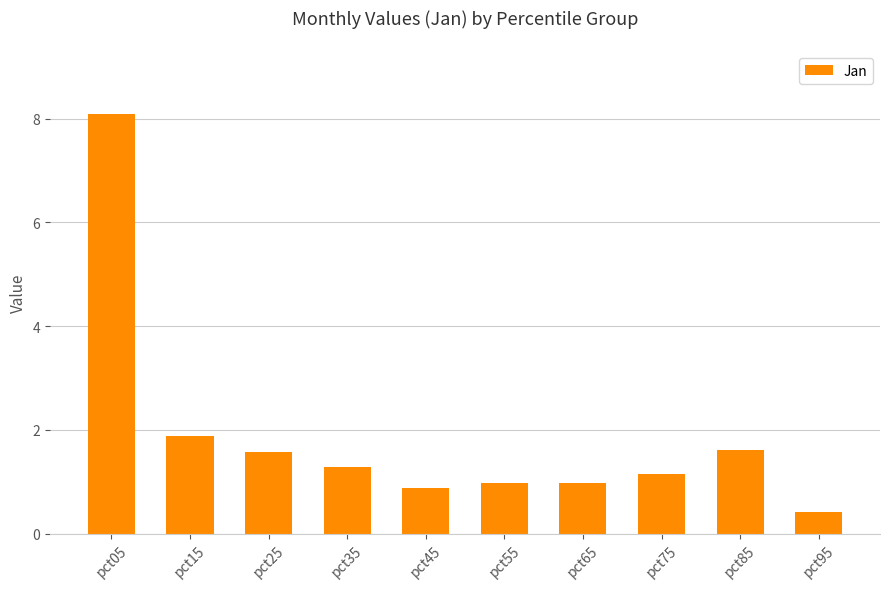

Where does the data first go above 1?

pct05